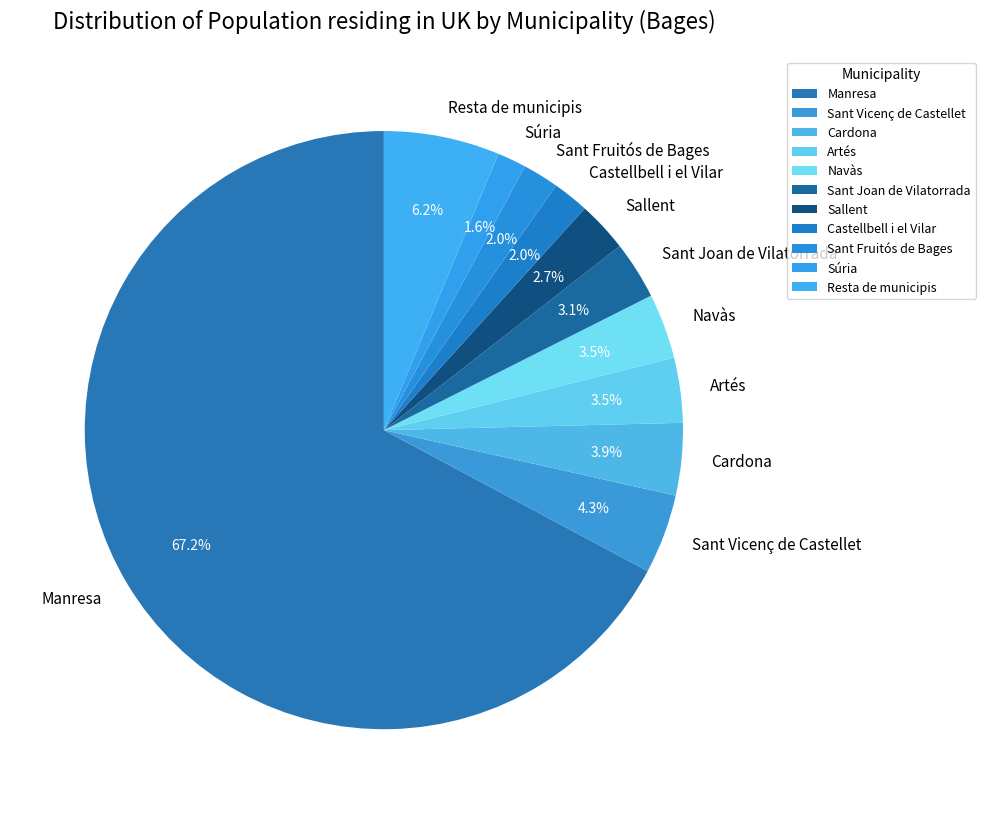

To the nearest percent, what is the combined percentage of Cardona and Artés?

7%